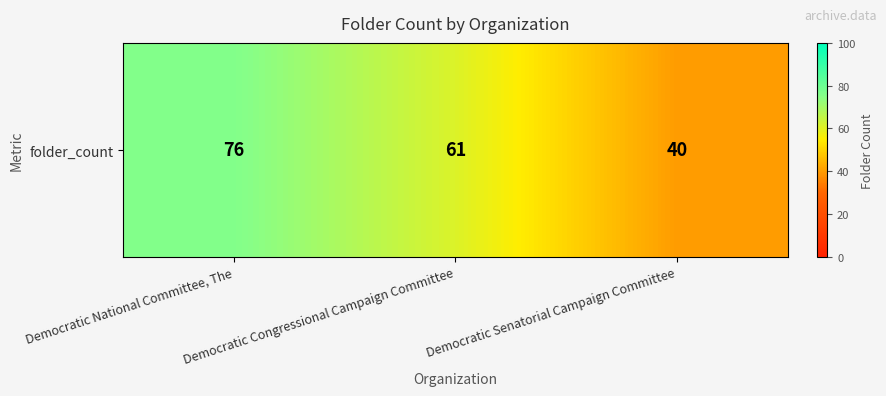

The chart shows a value of 61 at Democratic Senatorial Campaign Committee. True or false?

False